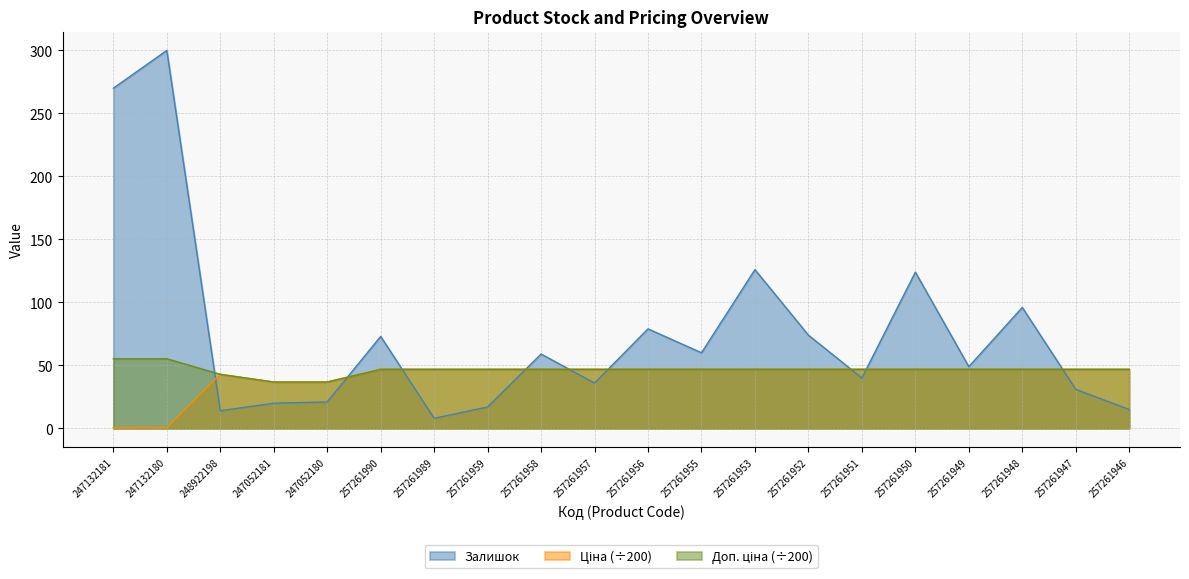

At how many categories does at least one series exceed 42?

18